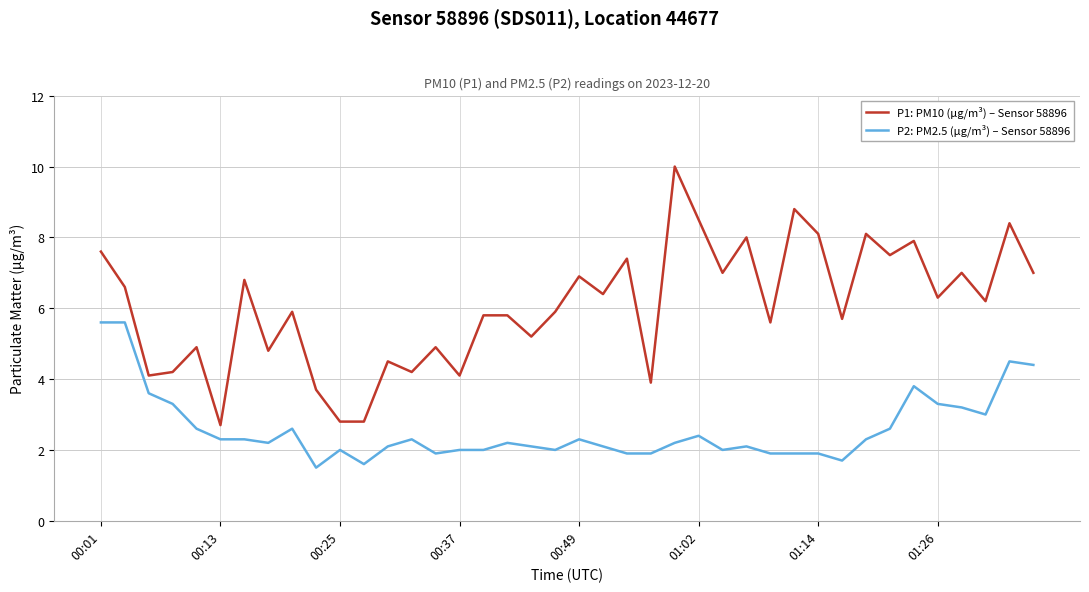

Which series has the widest spread of values?

P1: PM10 (µg/m³) – Sensor 58896